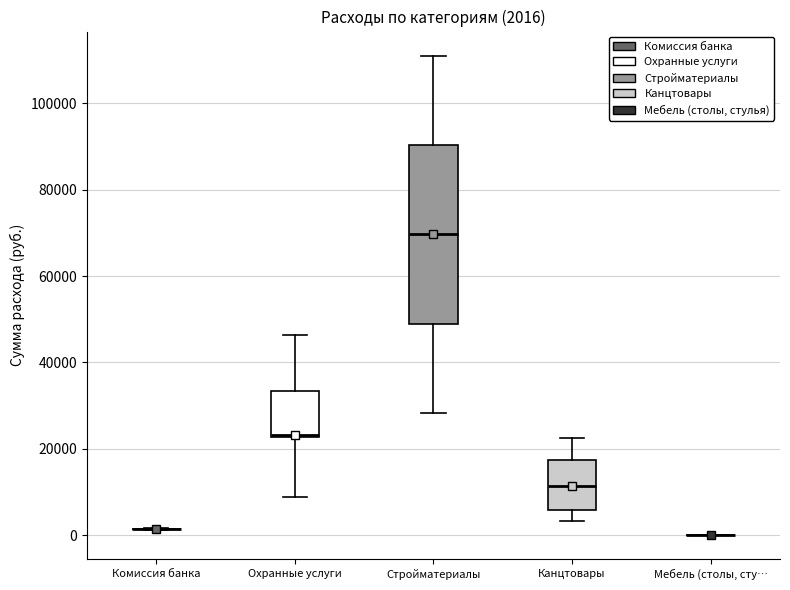

Comparing the boxes themselves (not the whiskers), which one is the tallest?

Стройматериалы